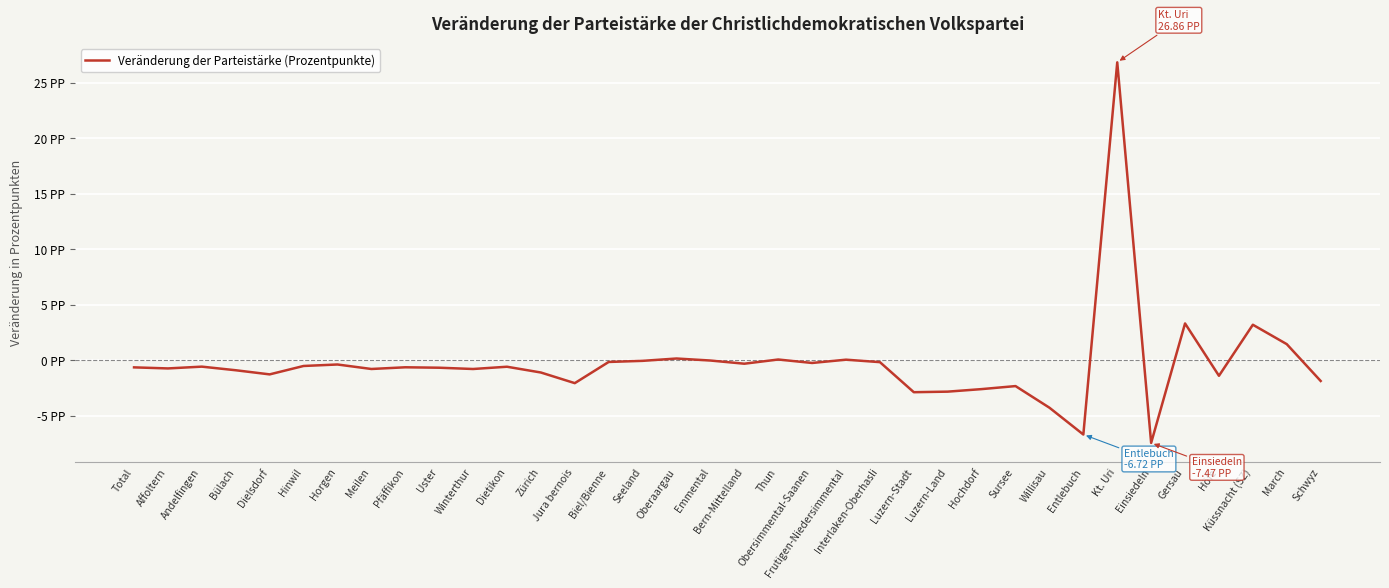

Where does the data first go above 0?

Oberaargau